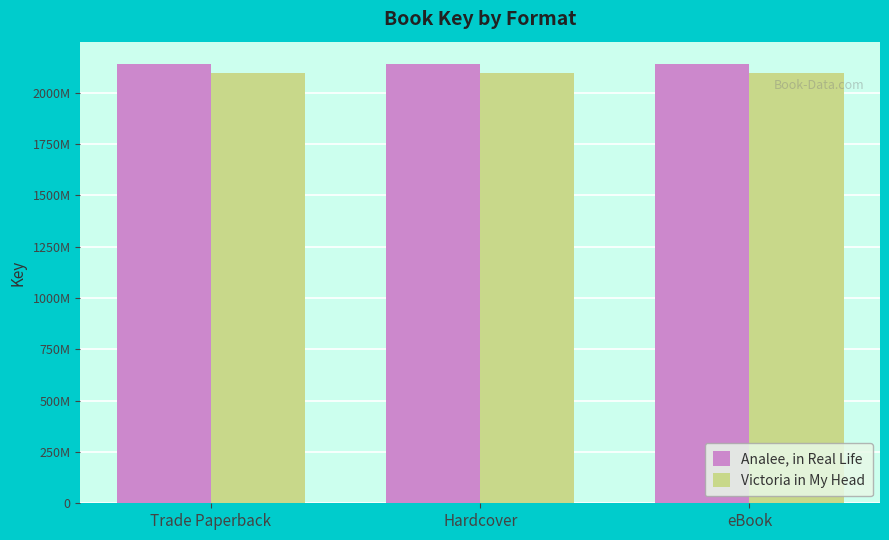

Is it true that Analee, in Real Life equals 3776413596 at Hardcover?

False